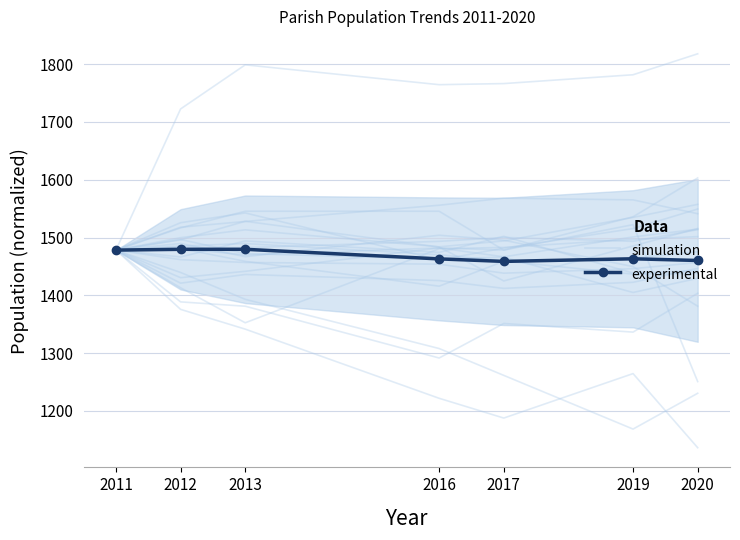

Reading left to right, list all the values displayed in this chart.

simulation: 2011=1478.3	2012=1413.1	2013=1352.6	2016=1480.6	2017=1483.0	2019=1496.9	2020=1501.6
experimental: 2011=1478.3	2012=1479.6	2013=1479.7	2016=1463.1	2017=1458.7	2019=1463.3	2020=1460.3